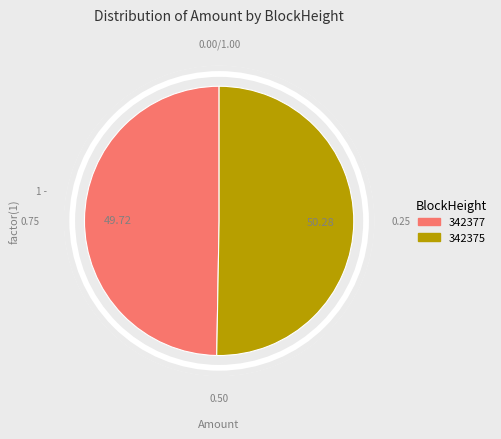

True or false: 342375 accounts for 89% of the total.

False